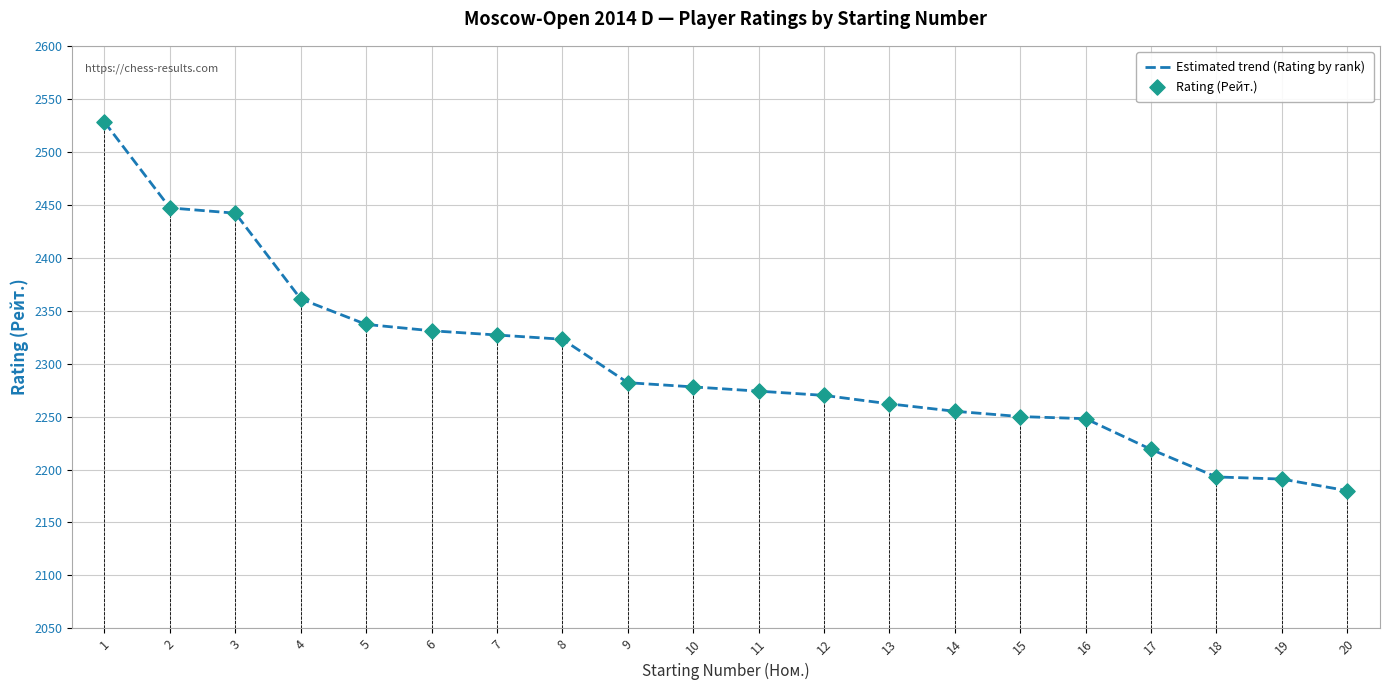

Approximately how many times larger is the value at 6 compared to 14?

1.0